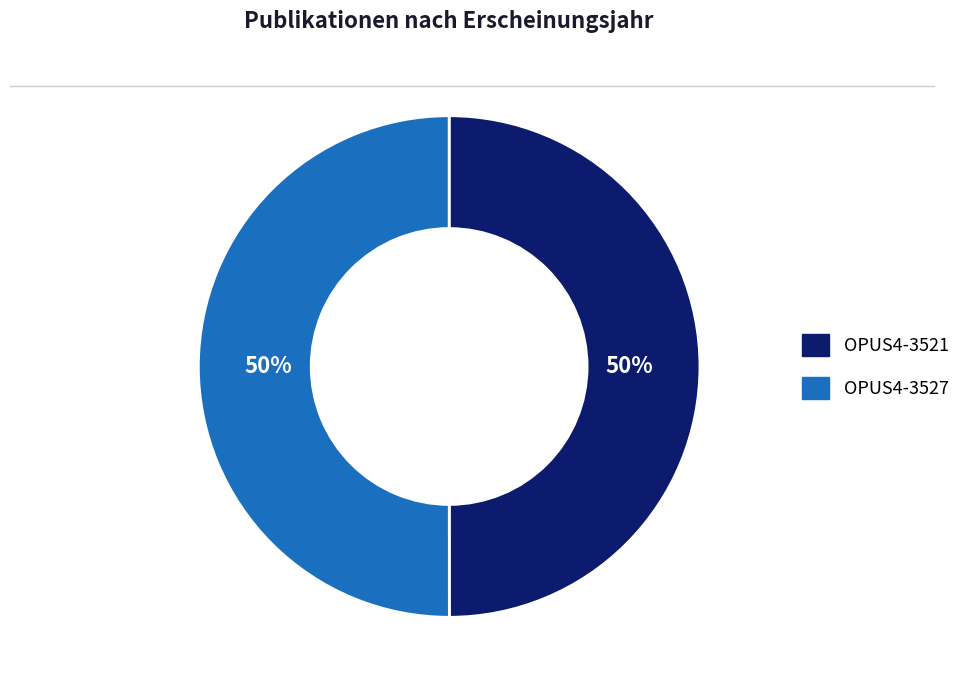

What is the ratio of the value at OPUS4-3527 to the value at OPUS4-3521?

1.0